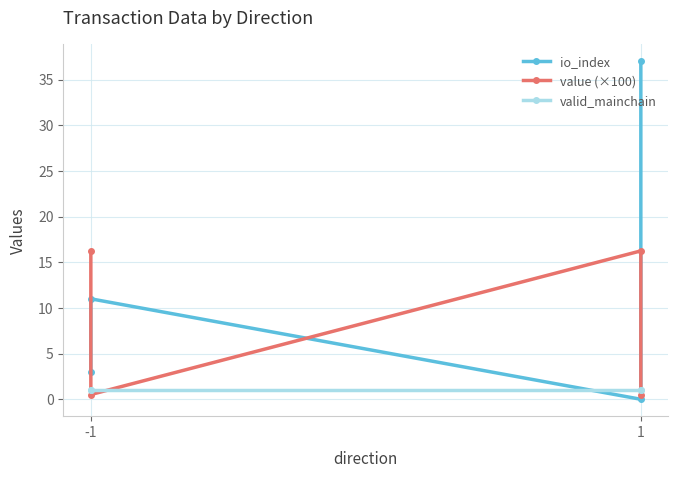

How many lines are shown in the chart?

3